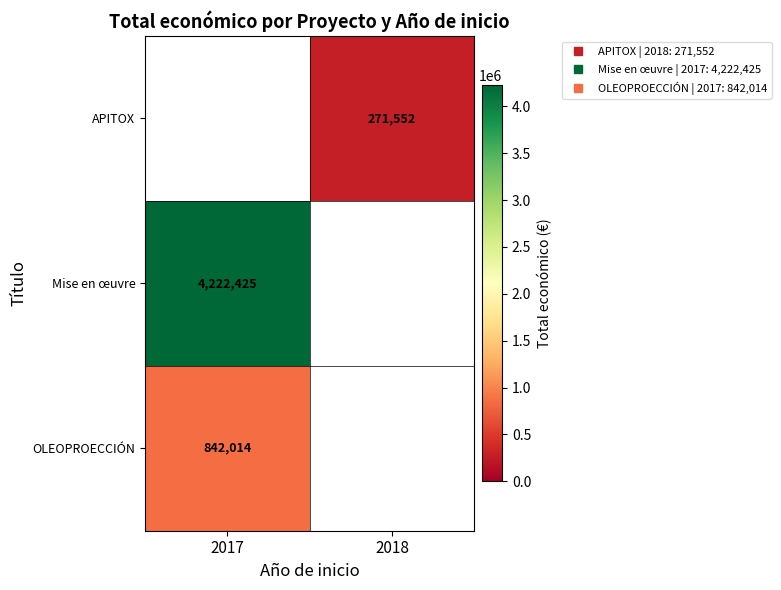

How many positive values does the Mise en œuvre series have?

1